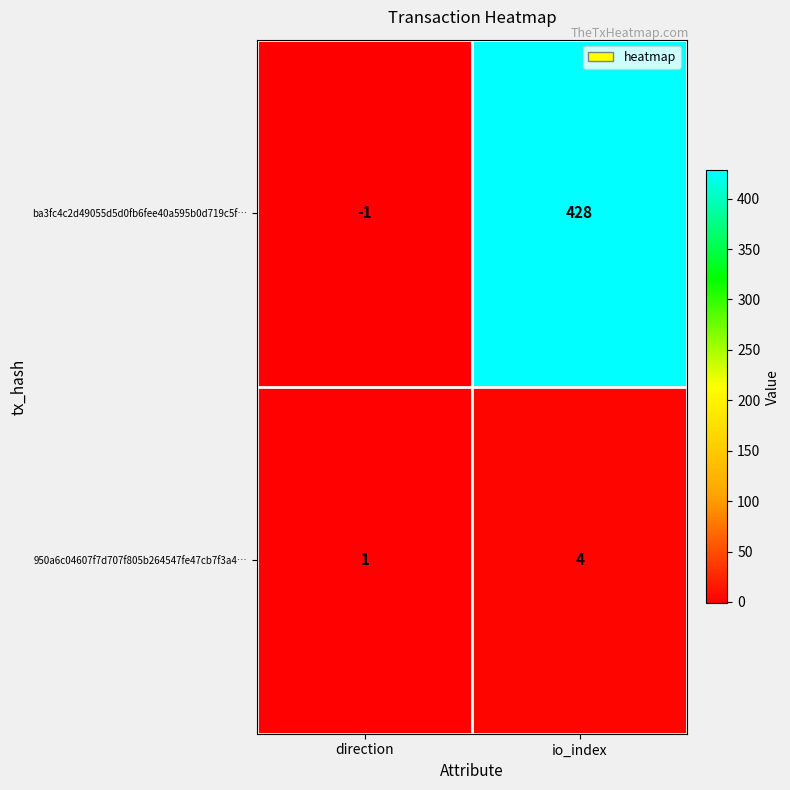

How many series are shown in this chart?

2